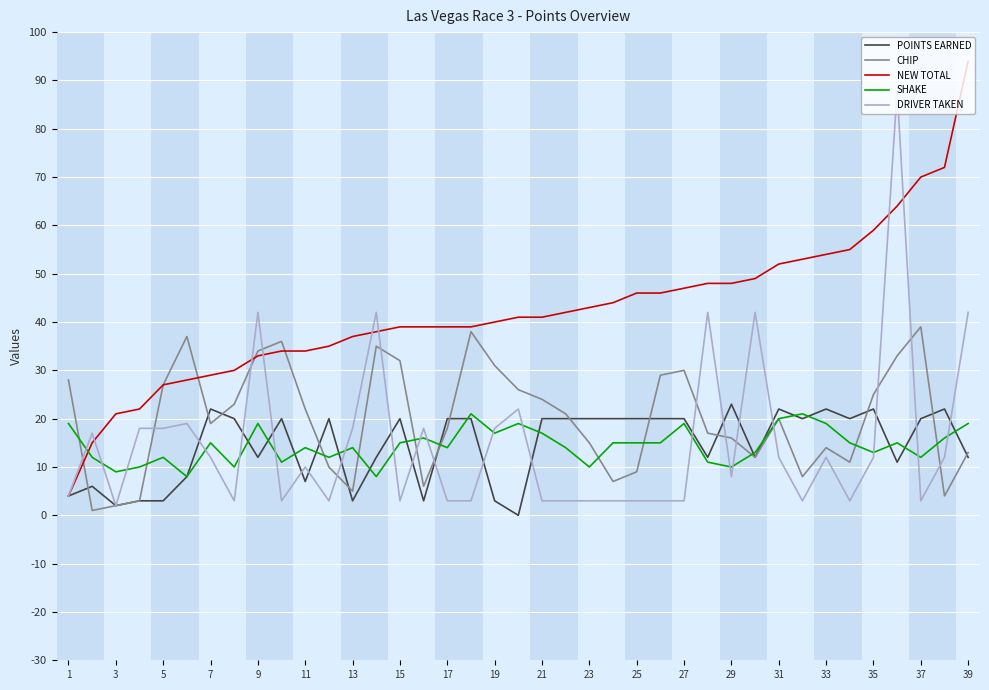

What is the difference between the second highest and second lowest values in the NEW TOTAL series?

57